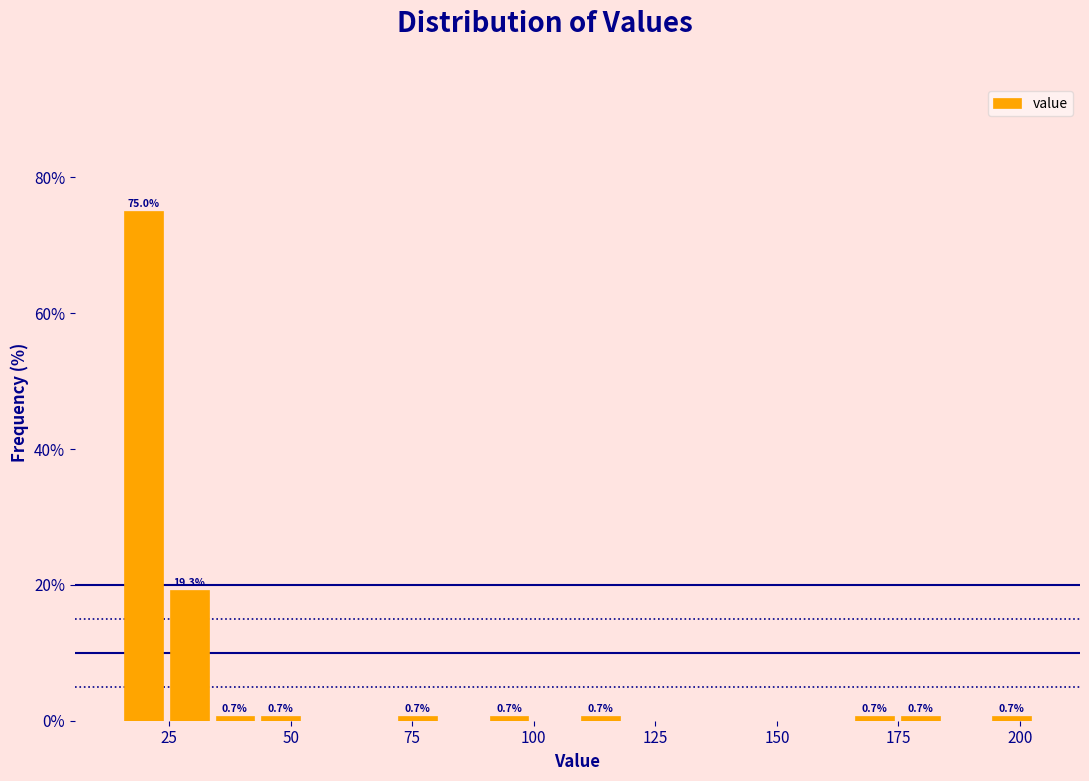

Read against the x-axis, roughly where is the centre of the tallest bar?

20